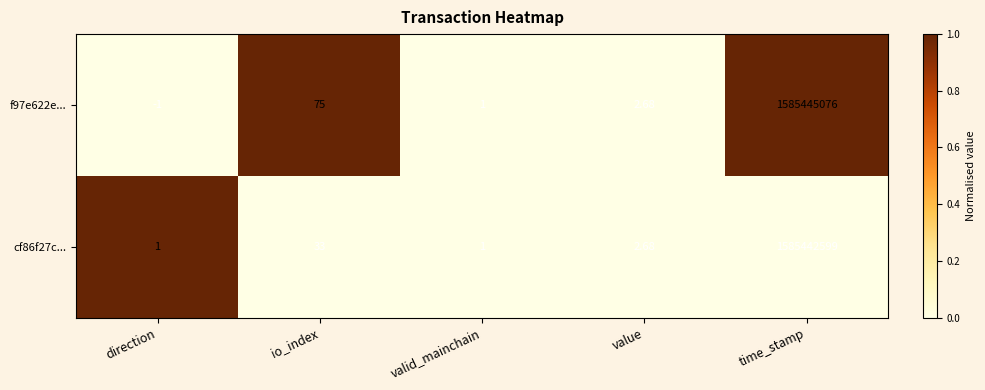

Where is cf86f27c... nearest to the value 792721300?

io_index